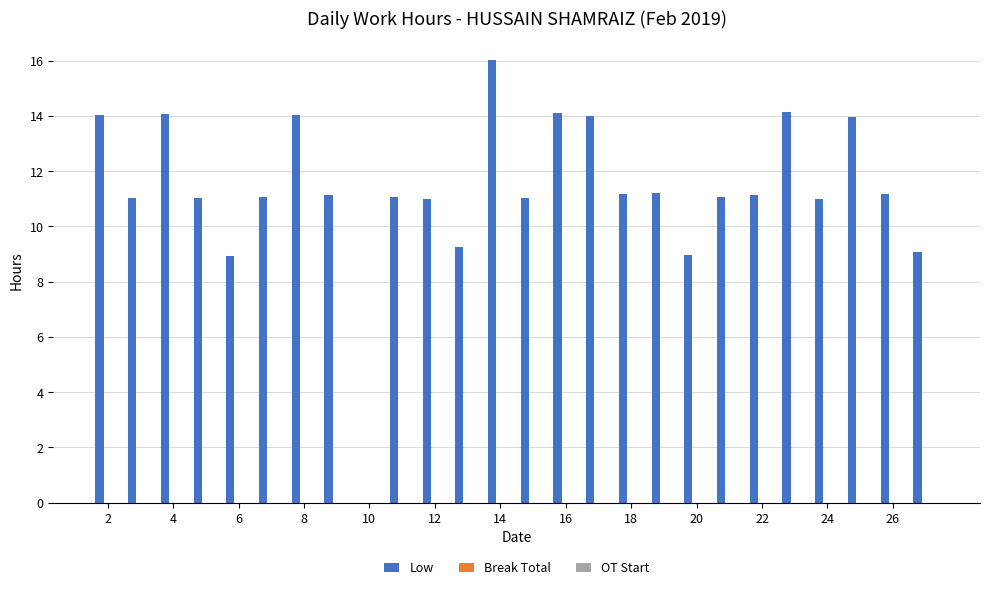

What is the greatest value displayed?

16.0